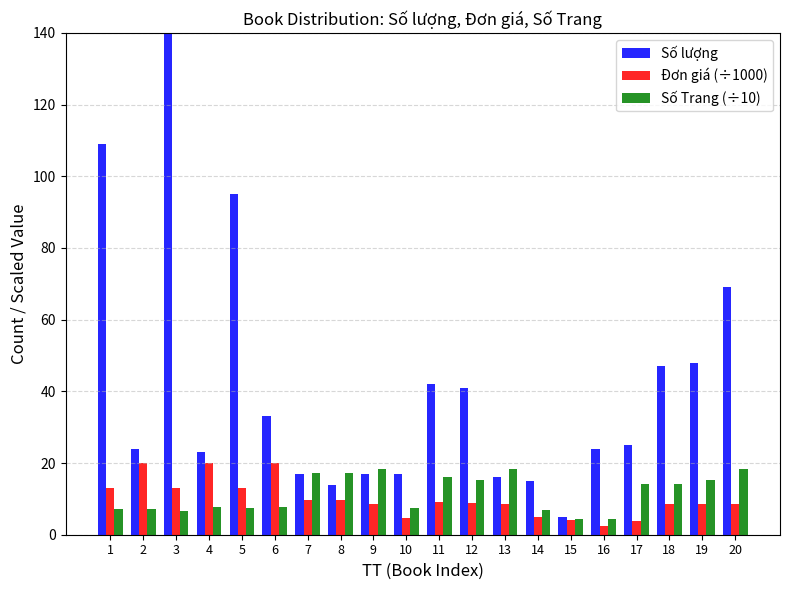

What is the sum of all Số Trang (÷10) values?

231.0